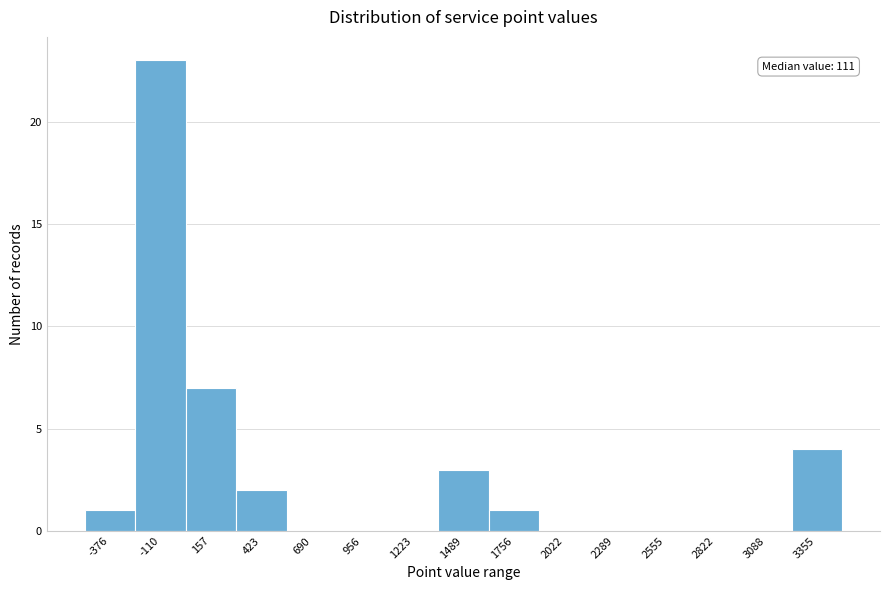

Reading left to right, transcribe all the data shown in this chart.

-376=1	-110=23	157=7	423=2	690=0	956=0	1223=0	1489=3	1756=1	2022=0	2289=0	2555=0	2822=0	3088=0	3355=4